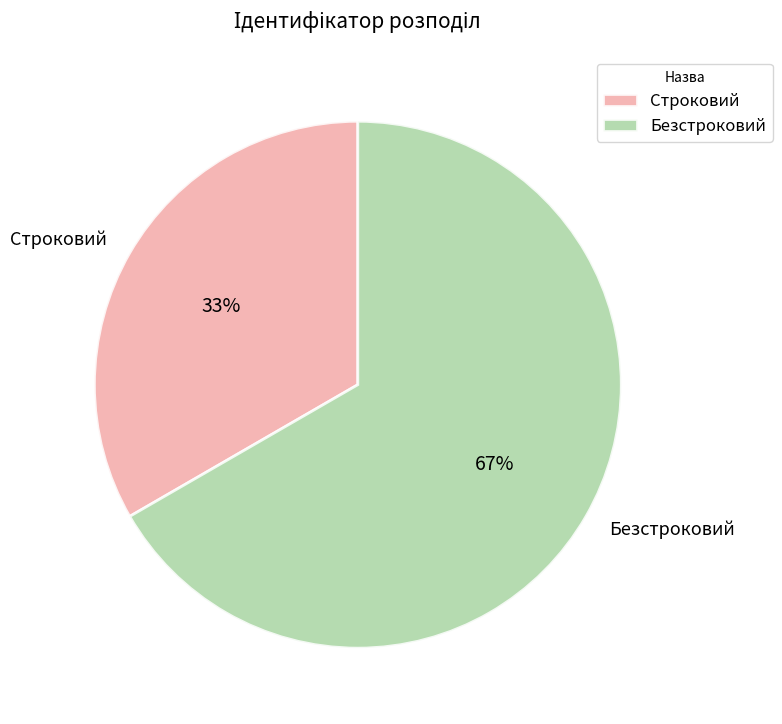

Which category has the biggest portion of the pie?

Безстроковий